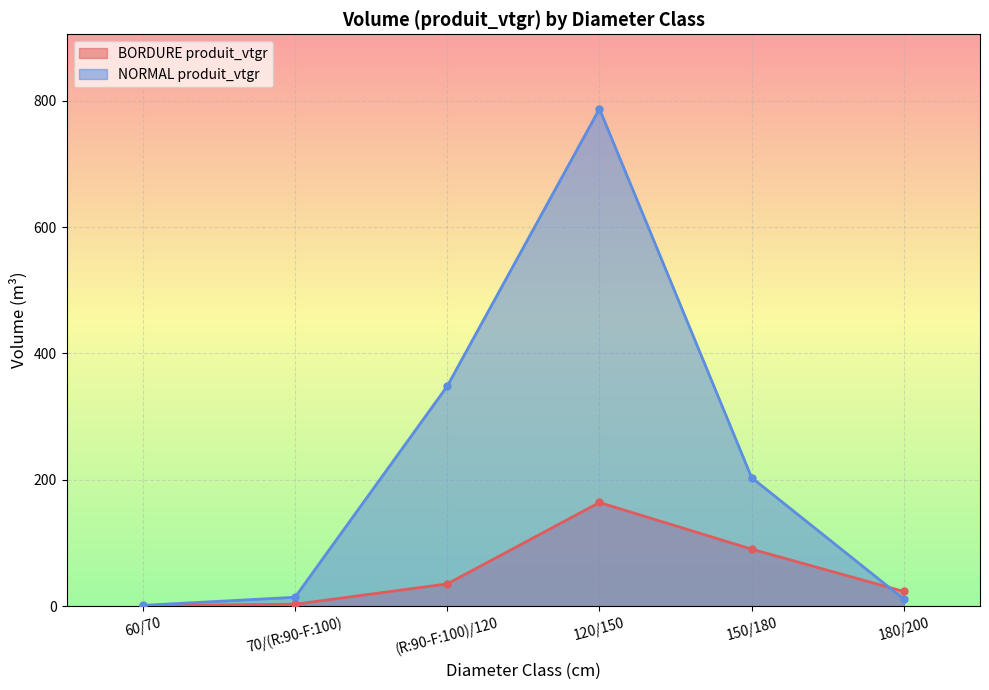

How many lines are shown in the chart?

2